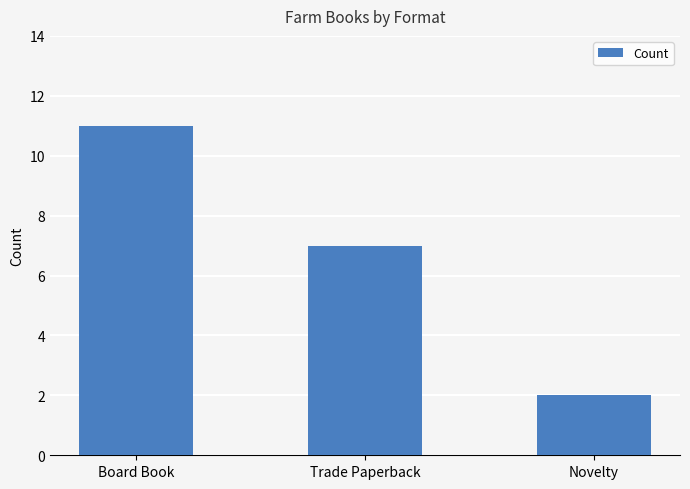

The value at Board Book is 11. True or false?

True